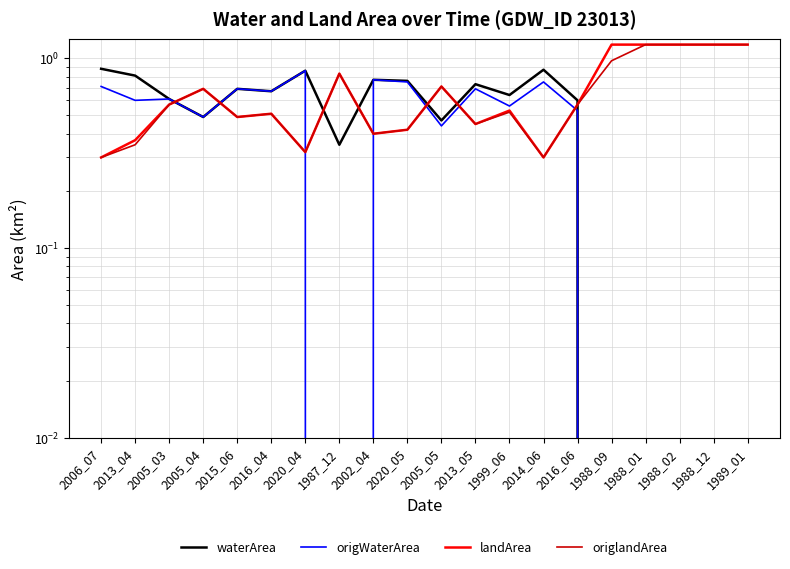

Is the value of landArea at 1988_02 greater than the value of origWaterArea at 2016_06?

Yes